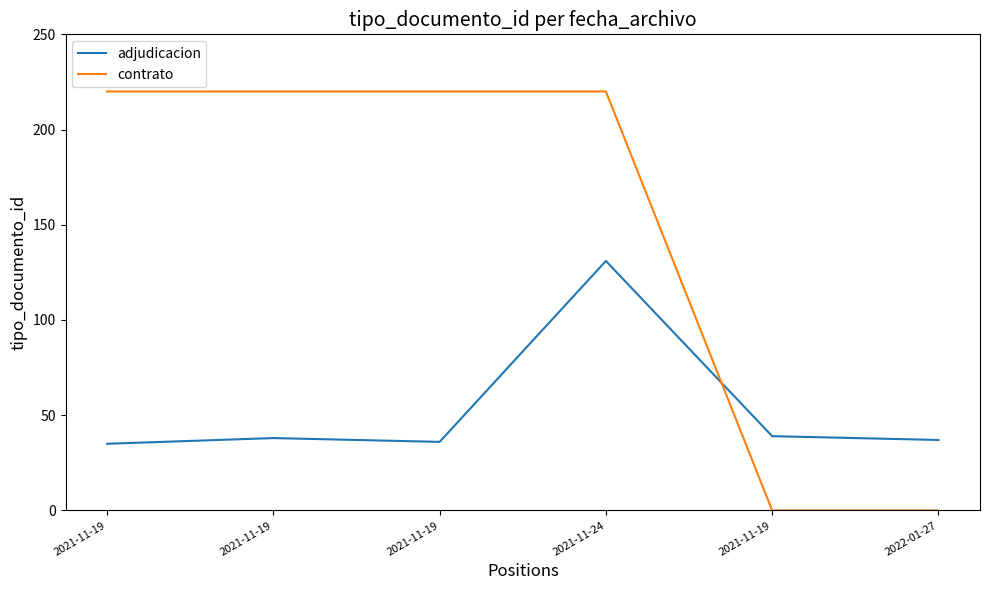

What is the value of the adjudicacion point at the 6th from the left?

37